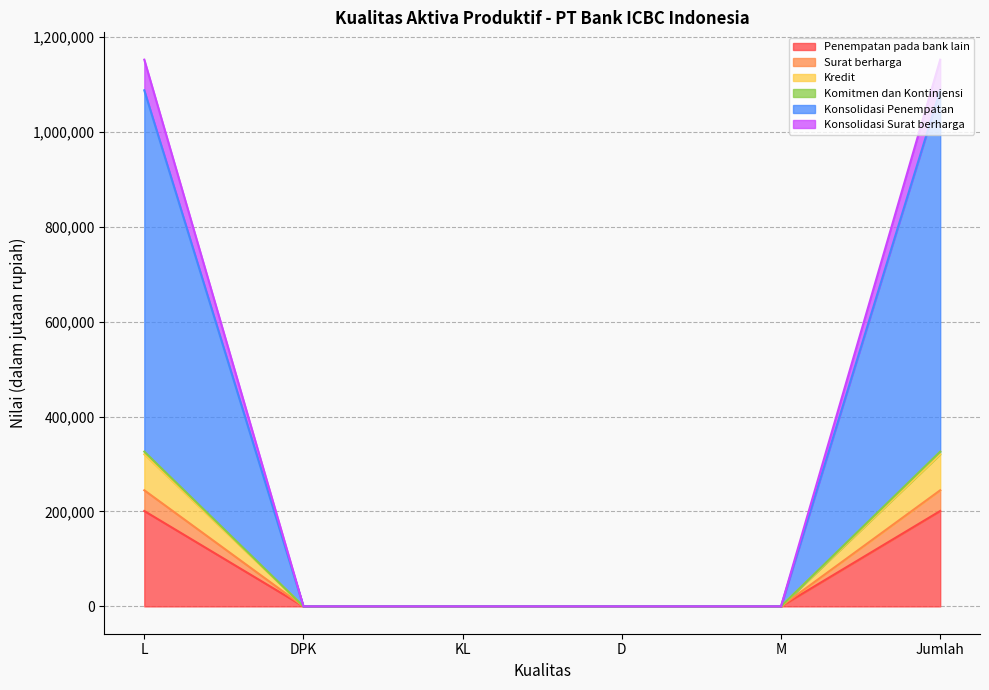

True or false: Penempatan pada bank lain has a value of 201028 at L.

True